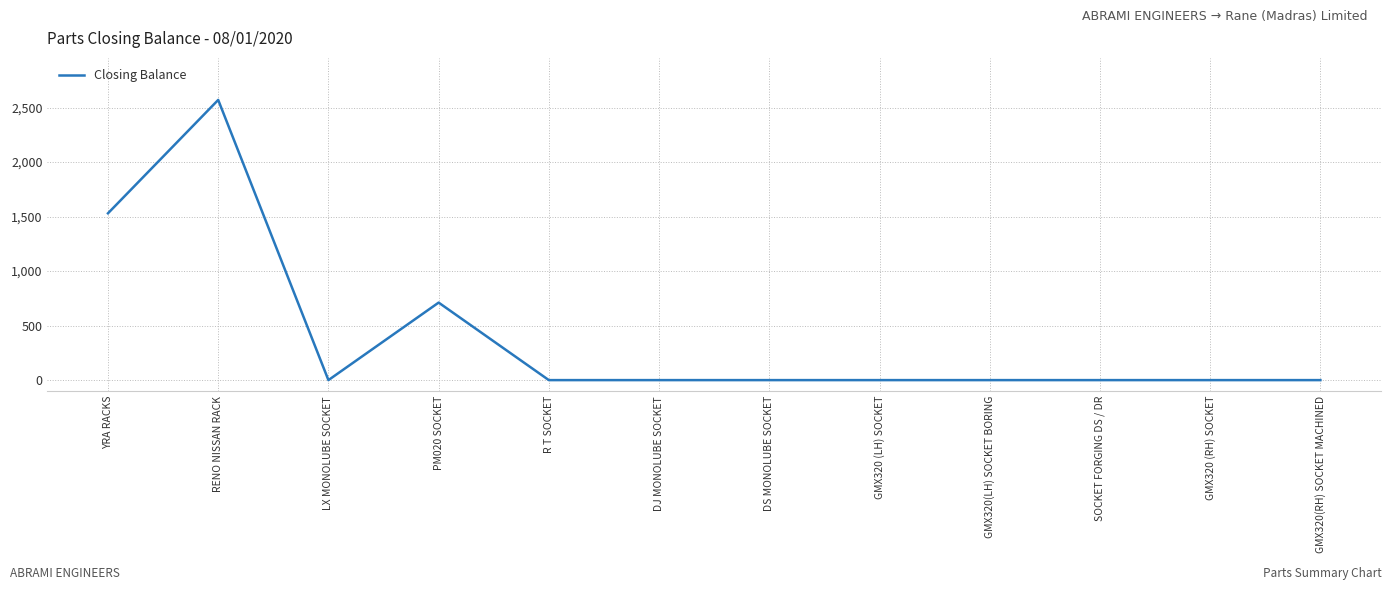

Count the values in the range 0 to 711.

10